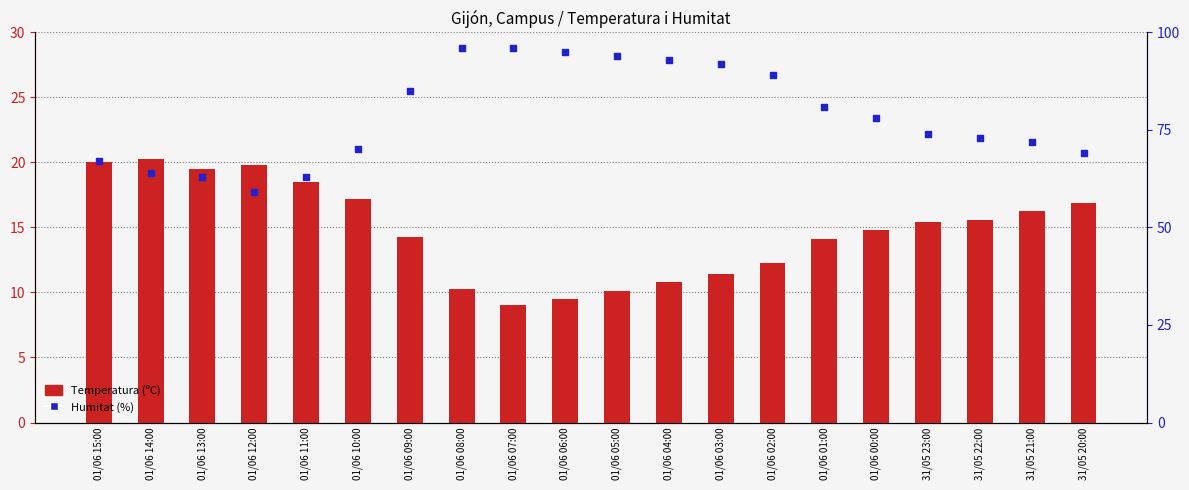

What are all the series names shown in the legend?

Temperatura (ºC), Humitat (%)